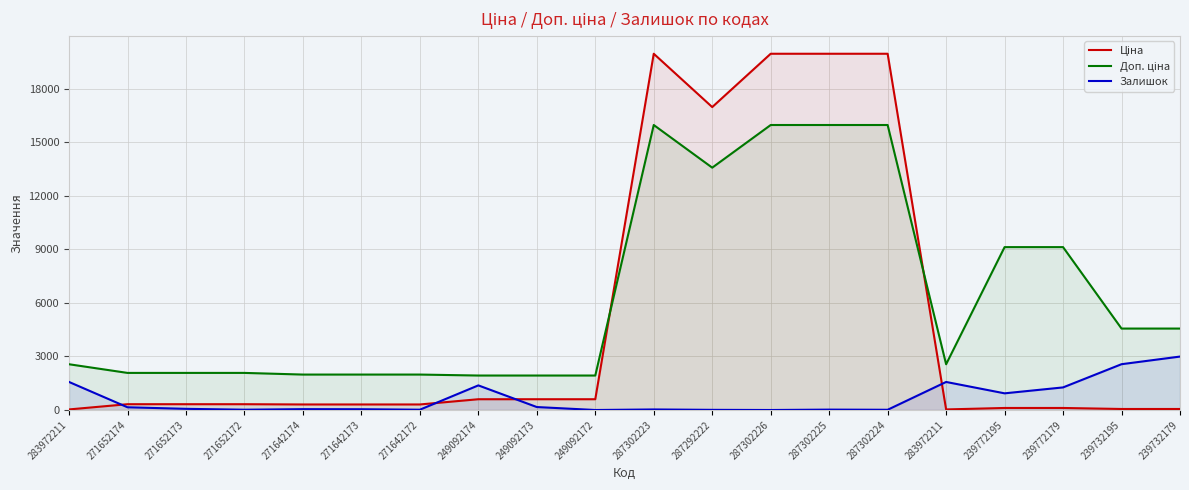

Between 239772179 and 249092172, which is larger?

249092172